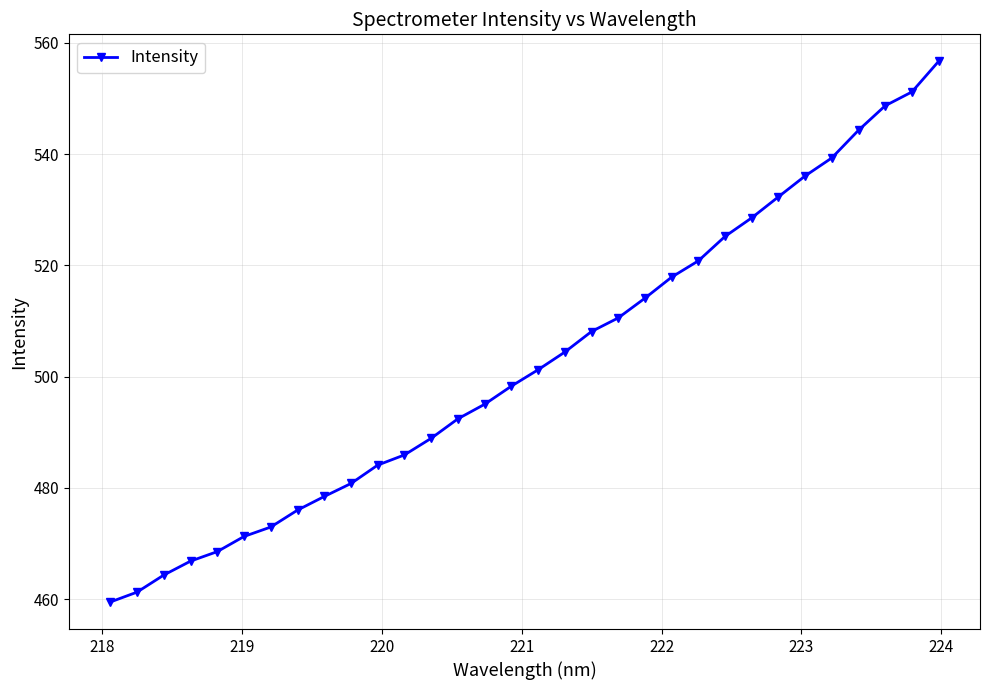

How many data points are above 501?

16